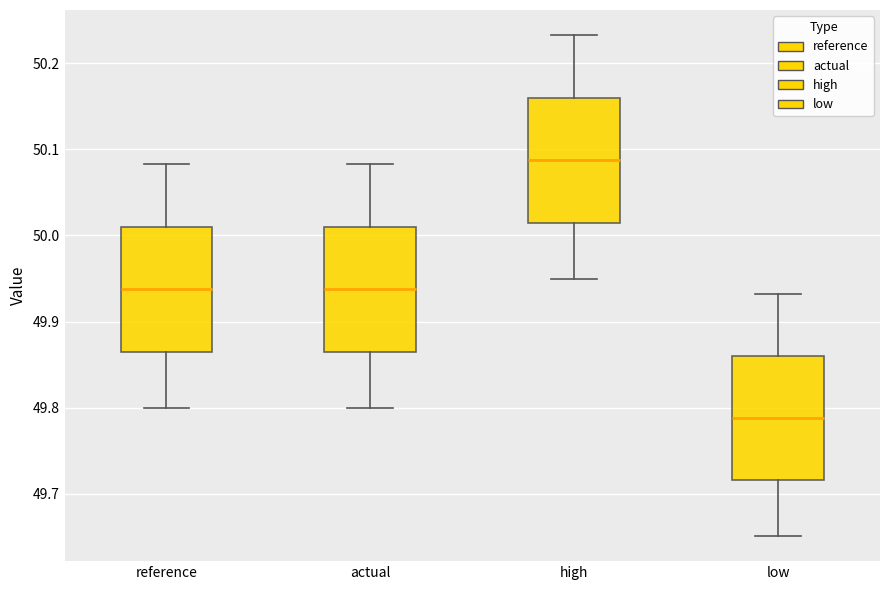

Where is the lower edge of the box for actual on the y-axis? The values are not printed on the chart, so give them approximately, as read against the axis.

49.87